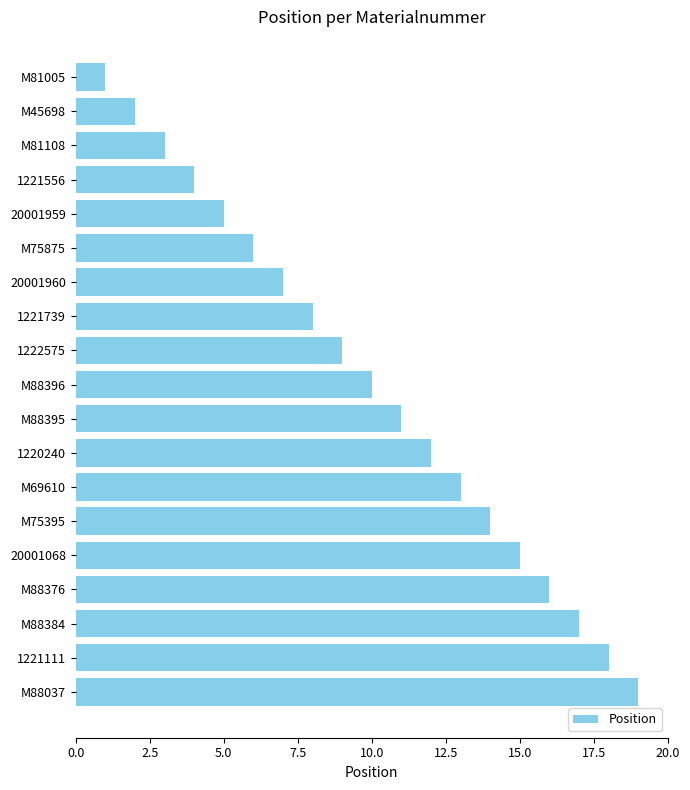

What position from the top is M75395?

14